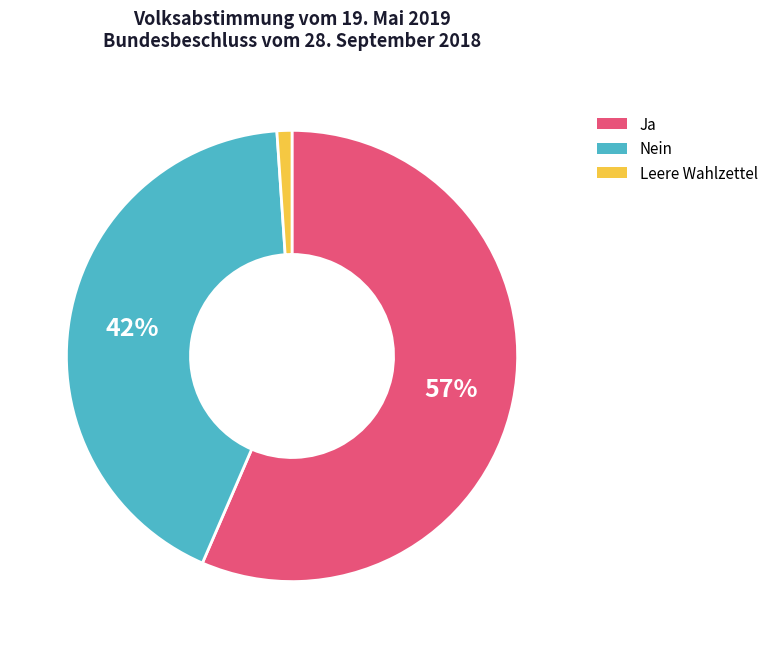

To the nearest percent, what portion does Leere Wahlzettel represent?

1%